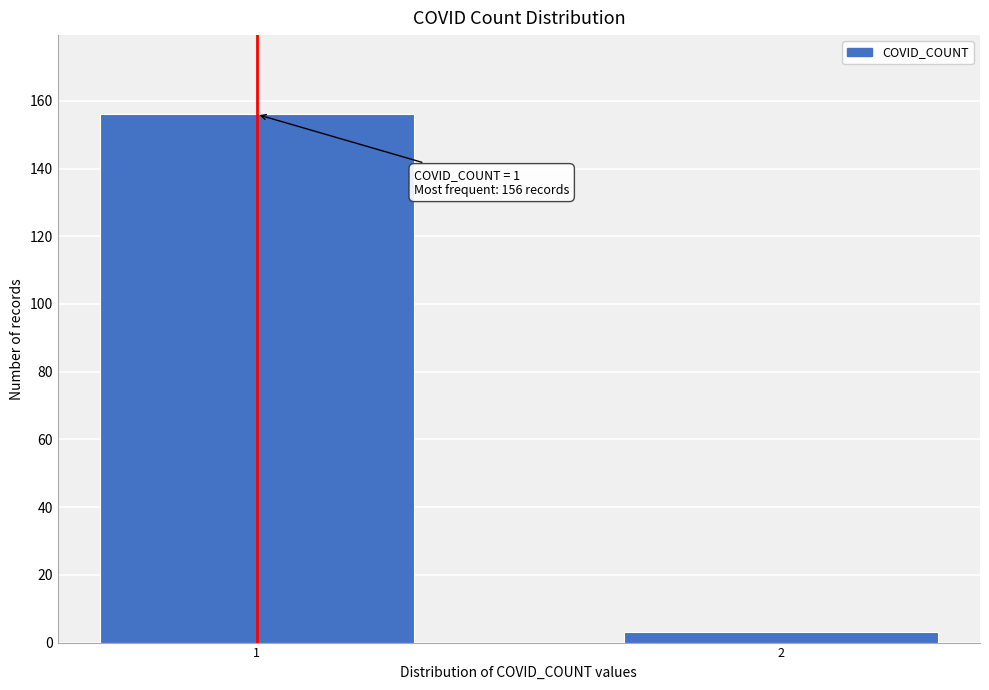

Reading right to left, transcribe all the data shown in this chart.

2=3	1=156